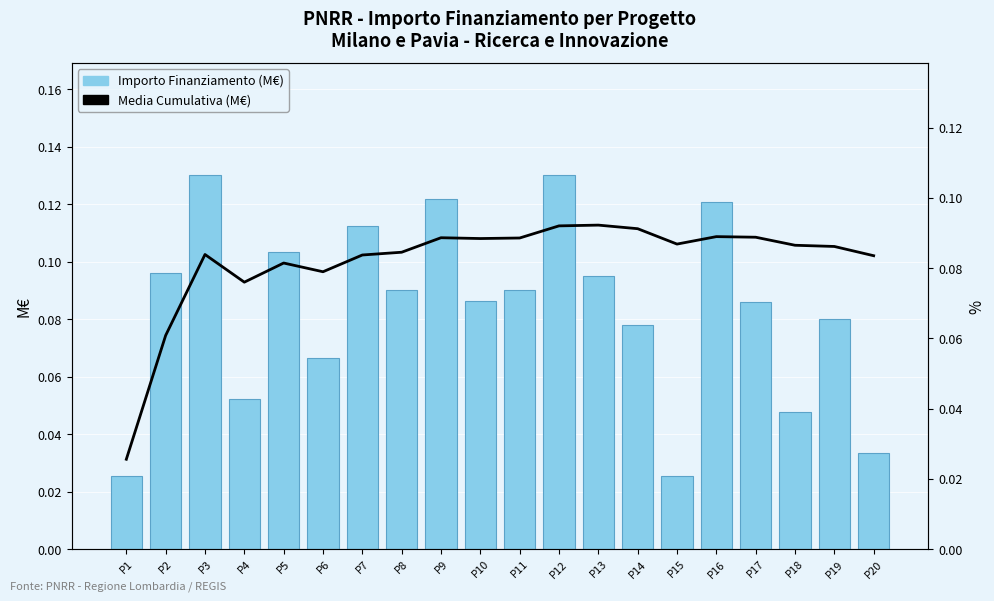

Reading left to right, list all the values displayed in this chart.

Importo Finanziamento (M€): P1=0.0	P2=0.1	P3=0.1	P4=0.1	P5=0.1	P6=0.1	P7=0.1	P8=0.1	P9=0.1	P10=0.1	P11=0.1	P12=0.1	P13=0.1	P14=0.1	P15=0.0	P16=0.1	P17=0.1	P18=0.0	P19=0.1	P20=0.0
Media Cumulativa (M€): P1=0.0	P2=0.1	P3=0.1	P4=0.1	P5=0.1	P6=0.1	P7=0.1	P8=0.1	P9=0.1	P10=0.1	P11=0.1	P12=0.1	P13=0.1	P14=0.1	P15=0.1	P16=0.1	P17=0.1	P18=0.1	P19=0.1	P20=0.1